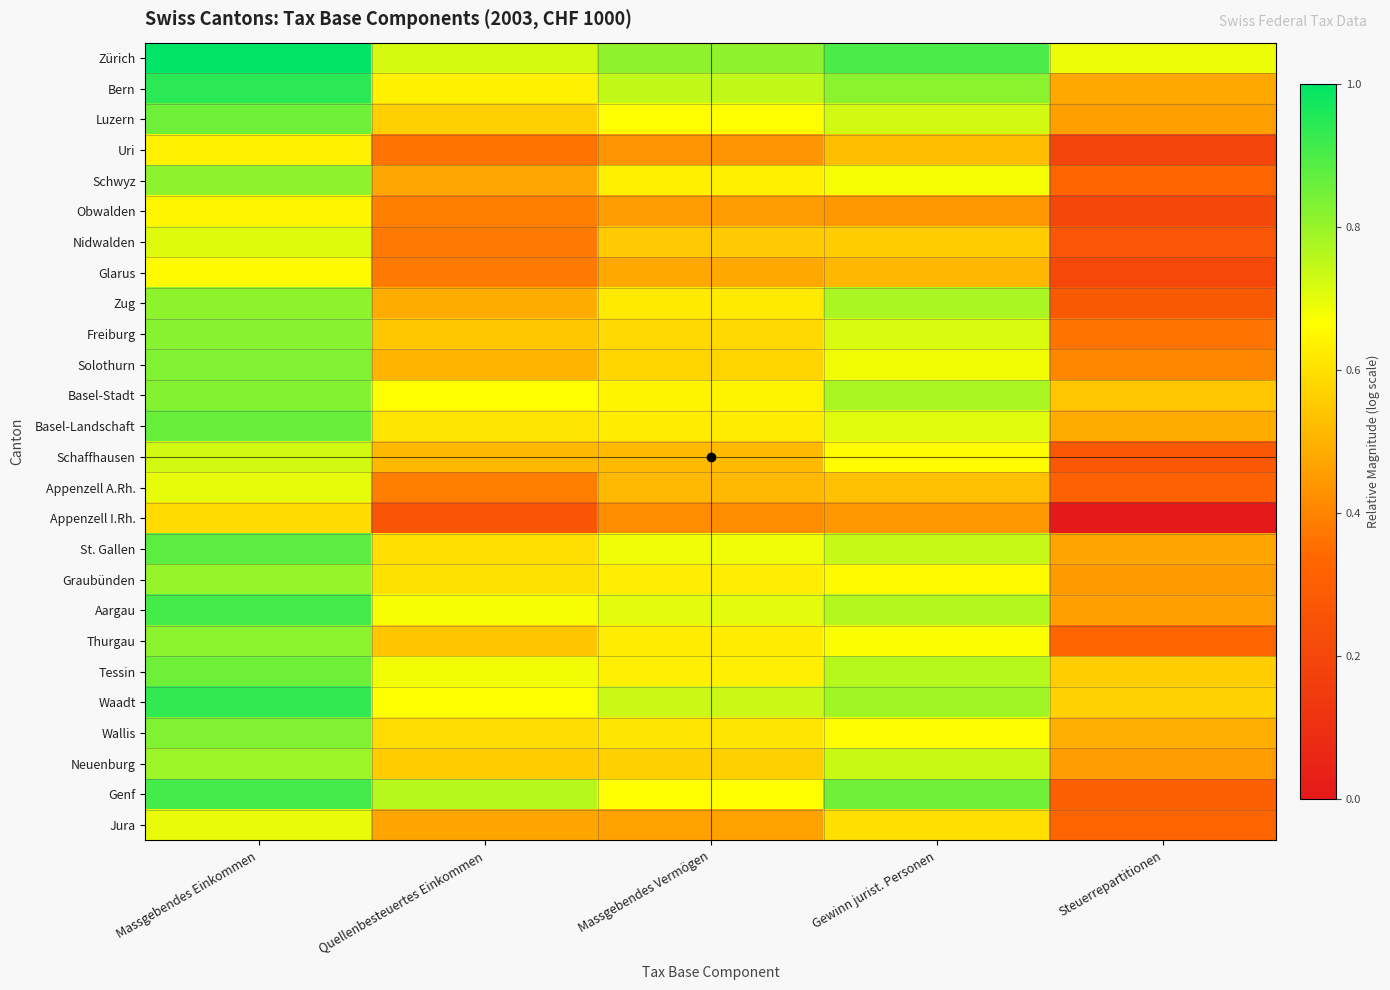

Reading left to right, transcribe all the data shown in this chart.

Zürich: Massgebendes Einkommen=1.0	Quellenbesteuertes Einkommen=0.7	Massgebendes Vermögen=0.8	Gewinn jurist. Personen=0.9	Steuerrepartitionen=0.7
Bern: Massgebendes Einkommen=0.9	Quellenbesteuertes Einkommen=0.6	Massgebendes Vermögen=0.7	Gewinn jurist. Personen=0.8	Steuerrepartitionen=0.5
Luzern: Massgebendes Einkommen=0.9	Quellenbesteuertes Einkommen=0.6	Massgebendes Vermögen=0.7	Gewinn jurist. Personen=0.7	Steuerrepartitionen=0.5
Uri: Massgebendes Einkommen=0.6	Quellenbesteuertes Einkommen=0.4	Massgebendes Vermögen=0.4	Gewinn jurist. Personen=0.5	Steuerrepartitionen=0.2
Schwyz: Massgebendes Einkommen=0.8	Quellenbesteuertes Einkommen=0.5	Massgebendes Vermögen=0.6	Gewinn jurist. Personen=0.7	Steuerrepartitionen=0.3
Obwalden: Massgebendes Einkommen=0.6	Quellenbesteuertes Einkommen=0.4	Massgebendes Vermögen=0.5	Gewinn jurist. Personen=0.4	Steuerrepartitionen=0.2
Nidwalden: Massgebendes Einkommen=0.7	Quellenbesteuertes Einkommen=0.4	Massgebendes Vermögen=0.6	Gewinn jurist. Personen=0.6	Steuerrepartitionen=0.3
Glarus: Massgebendes Einkommen=0.7	Quellenbesteuertes Einkommen=0.4	Massgebendes Vermögen=0.5	Gewinn jurist. Personen=0.5	Steuerrepartitionen=0.2
Zug: Massgebendes Einkommen=0.8	Quellenbesteuertes Einkommen=0.5	Massgebendes Vermögen=0.6	Gewinn jurist. Personen=0.8	Steuerrepartitionen=0.3
Freiburg: Massgebendes Einkommen=0.8	Quellenbesteuertes Einkommen=0.5	Massgebendes Vermögen=0.6	Gewinn jurist. Personen=0.7	Steuerrepartitionen=0.4
Solothurn: Massgebendes Einkommen=0.8	Quellenbesteuertes Einkommen=0.5	Massgebendes Vermögen=0.6	Gewinn jurist. Personen=0.7	Steuerrepartitionen=0.4
Basel-Stadt: Massgebendes Einkommen=0.8	Quellenbesteuertes Einkommen=0.7	Massgebendes Vermögen=0.6	Gewinn jurist. Personen=0.8	Steuerrepartitionen=0.5
Basel-Landschaft: Massgebendes Einkommen=0.9	Quellenbesteuertes Einkommen=0.6	Massgebendes Vermögen=0.6	Gewinn jurist. Personen=0.7	Steuerrepartitionen=0.5
Schaffhausen: Massgebendes Einkommen=0.7	Quellenbesteuertes Einkommen=0.5	Massgebendes Vermögen=0.5	Gewinn jurist. Personen=0.7	Steuerrepartitionen=0.3
Appenzell A.Rh.: Massgebendes Einkommen=0.7	Quellenbesteuertes Einkommen=0.4	Massgebendes Vermögen=0.5	Gewinn jurist. Personen=0.5	Steuerrepartitionen=0.3
Appenzell I.Rh.: Massgebendes Einkommen=0.6	Quellenbesteuertes Einkommen=0.3	Massgebendes Vermögen=0.4	Gewinn jurist. Personen=0.4	Steuerrepartitionen=0.0
St. Gallen: Massgebendes Einkommen=0.9	Quellenbesteuertes Einkommen=0.6	Massgebendes Vermögen=0.7	Gewinn jurist. Personen=0.7	Steuerrepartitionen=0.5
Graubünden: Massgebendes Einkommen=0.8	Quellenbesteuertes Einkommen=0.6	Massgebendes Vermögen=0.6	Gewinn jurist. Personen=0.7	Steuerrepartitionen=0.5
Aargau: Massgebendes Einkommen=0.9	Quellenbesteuertes Einkommen=0.7	Massgebendes Vermögen=0.7	Gewinn jurist. Personen=0.8	Steuerrepartitionen=0.5
Thurgau: Massgebendes Einkommen=0.8	Quellenbesteuertes Einkommen=0.5	Massgebendes Vermögen=0.6	Gewinn jurist. Personen=0.7	Steuerrepartitionen=0.3
Tessin: Massgebendes Einkommen=0.9	Quellenbesteuertes Einkommen=0.7	Massgebendes Vermögen=0.6	Gewinn jurist. Personen=0.8	Steuerrepartitionen=0.6
Waadt: Massgebendes Einkommen=0.9	Quellenbesteuertes Einkommen=0.7	Massgebendes Vermögen=0.7	Gewinn jurist. Personen=0.8	Steuerrepartitionen=0.6
Wallis: Massgebendes Einkommen=0.8	Quellenbesteuertes Einkommen=0.6	Massgebendes Vermögen=0.6	Gewinn jurist. Personen=0.7	Steuerrepartitionen=0.5
Neuenburg: Massgebendes Einkommen=0.8	Quellenbesteuertes Einkommen=0.6	Massgebendes Vermögen=0.6	Gewinn jurist. Personen=0.7	Steuerrepartitionen=0.5
Genf: Massgebendes Einkommen=0.9	Quellenbesteuertes Einkommen=0.8	Massgebendes Vermögen=0.7	Gewinn jurist. Personen=0.9	Steuerrepartitionen=0.3
Jura: Massgebendes Einkommen=0.7	Quellenbesteuertes Einkommen=0.5	Massgebendes Vermögen=0.5	Gewinn jurist. Personen=0.6	Steuerrepartitionen=0.3